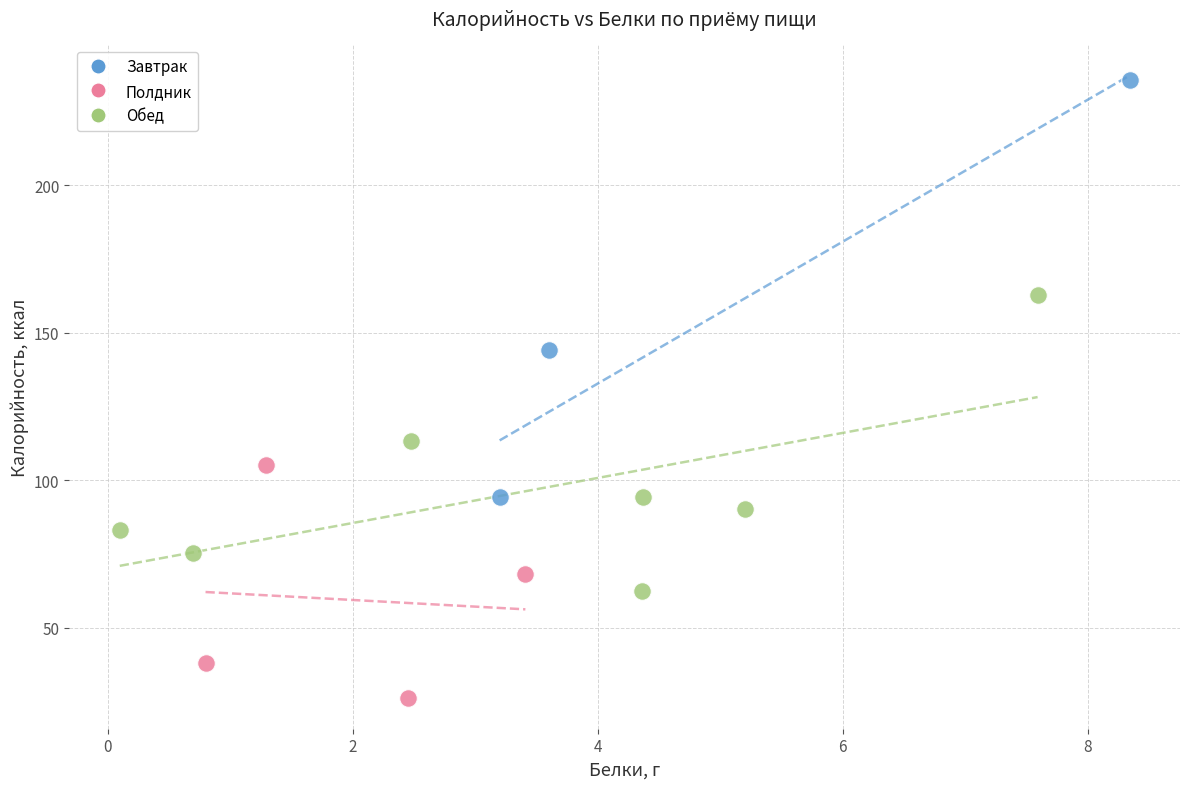

What are all the series names shown in the legend?

Завтрак, Полдник, Обед